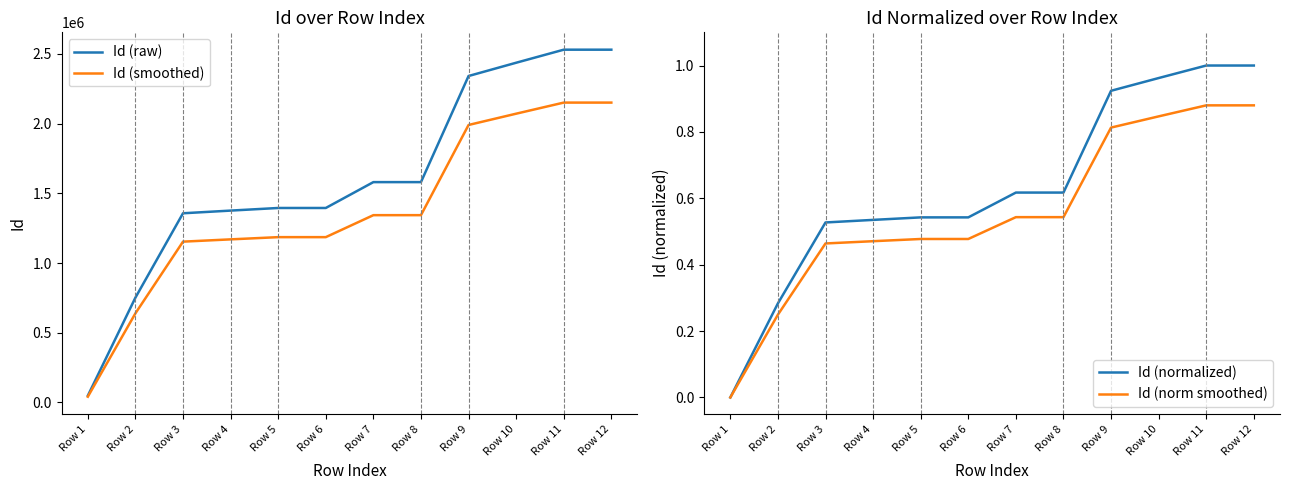

List the labels in order of Id (normalized) value, largest first.

Row 12, Row 11, Row 10, Row 9, Row 8, Row 7, Row 6, Row 5, Row 4, Row 3, Row 2, Row 1